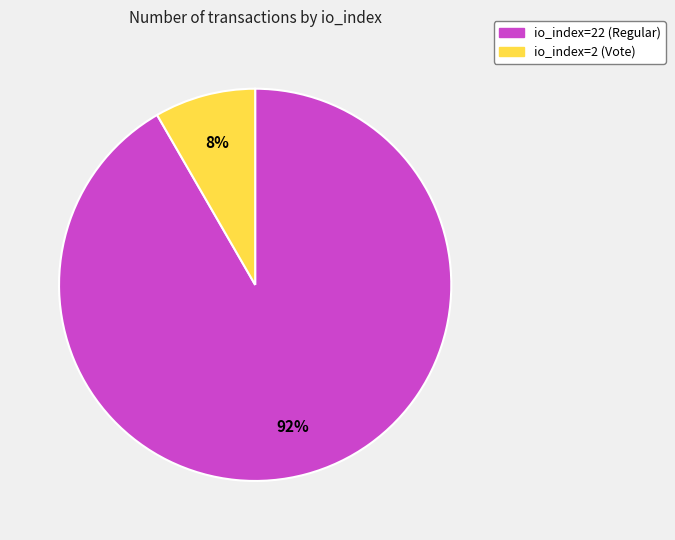

Combined, do io_index=22 (Regular) and io_index=2 (Vote) account for over 50%?

Yes